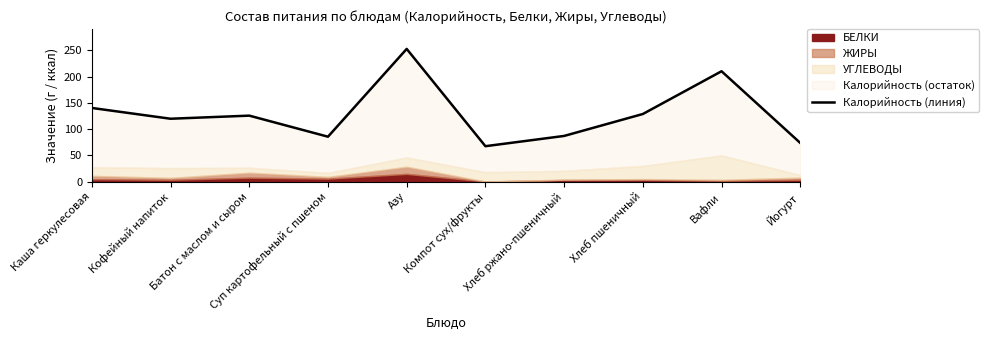

How many lines are shown in the chart?

1